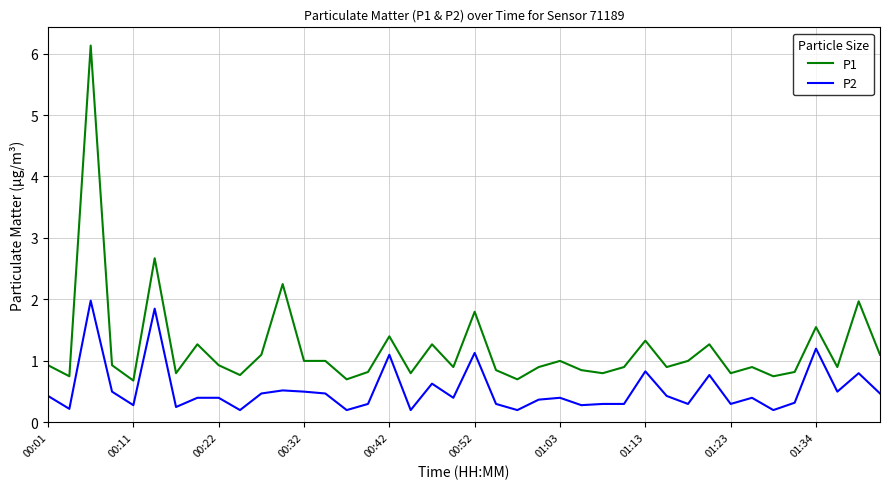

Which series has the largest total across all categories?

P1